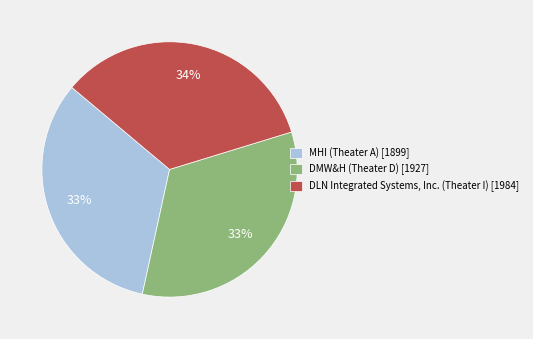

To the nearest percent, what percentage of the pie is MHI (Theater A)?

33%